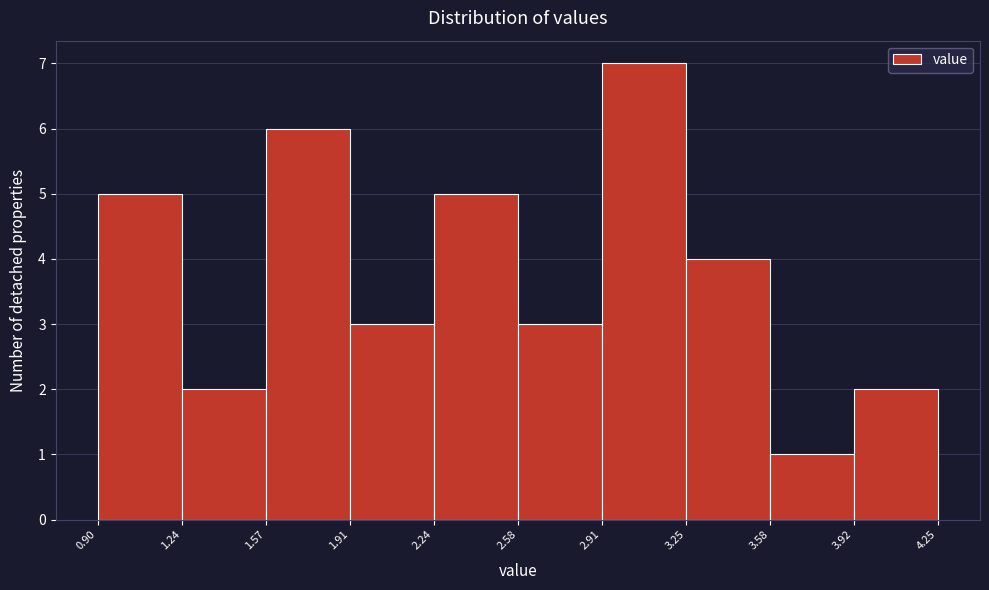

How tall is the bar that spans 1.57 to 1.91 on the x-axis? The values are not printed on the chart, so give them approximately, as read against the axis.

6